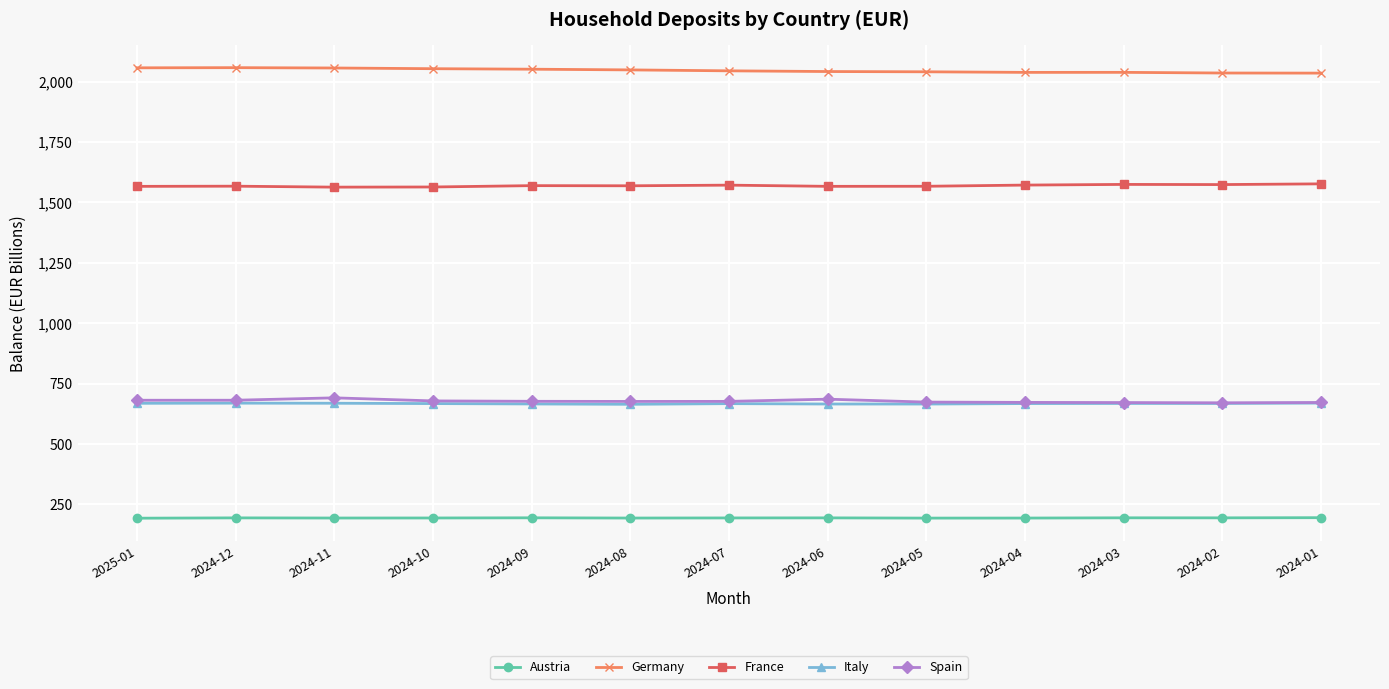

True or false: France and Germany intersect in this chart.

False